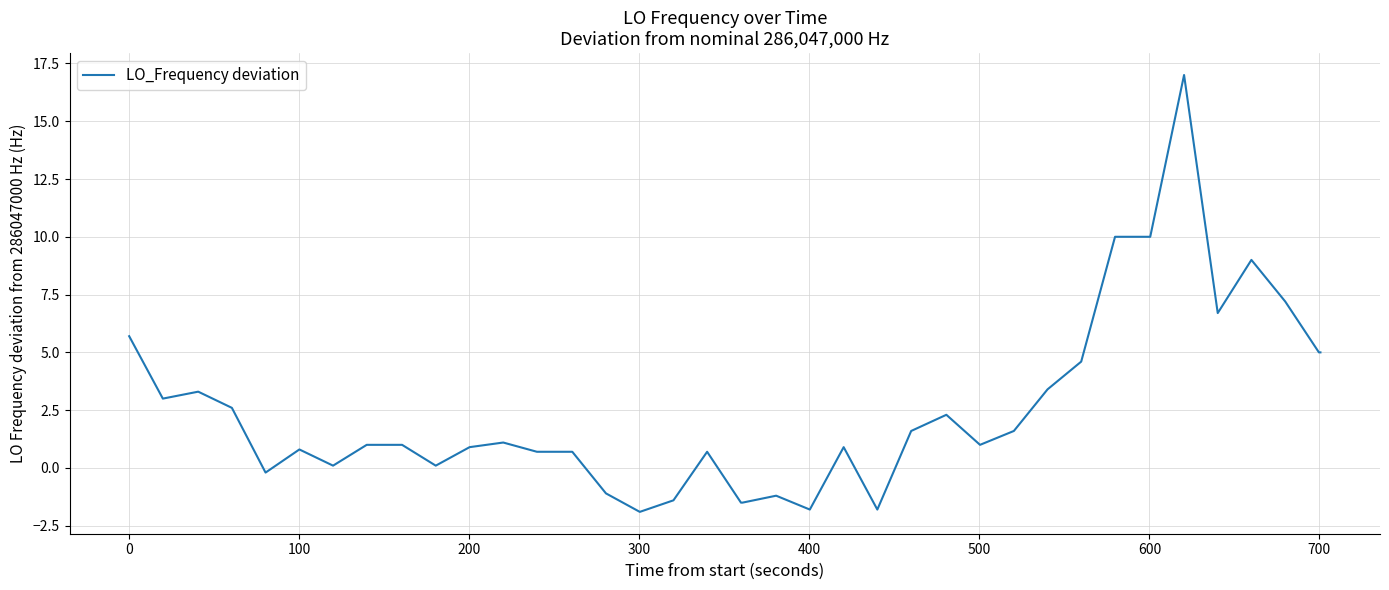

What is the maximum value shown in the chart?

17.0